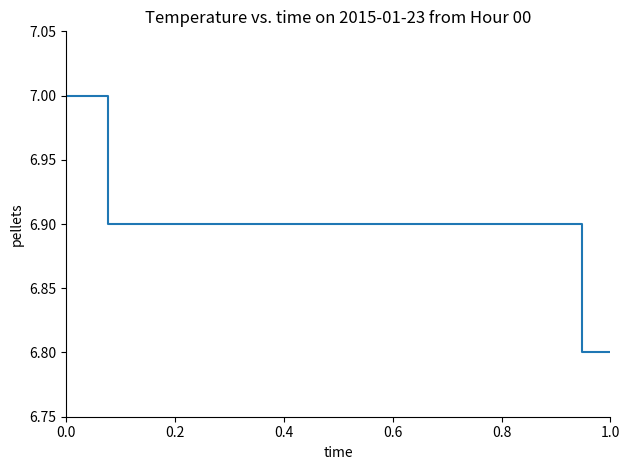

Reading left to right, what are all the values shown in this chart?

7.0	7.0	7.0	6.9	6.9	6.9	6.9	6.9	6.9	6.9	6.9	6.9	6.9	6.9	6.9	6.9	6.9	6.9	6.9	6.9	6.9	6.9	6.9	6.9	6.9	6.9	6.9	6.9	6.9	6.9	6.9	6.9	6.9	6.9	6.9	6.9	6.9	6.8	6.8	6.8